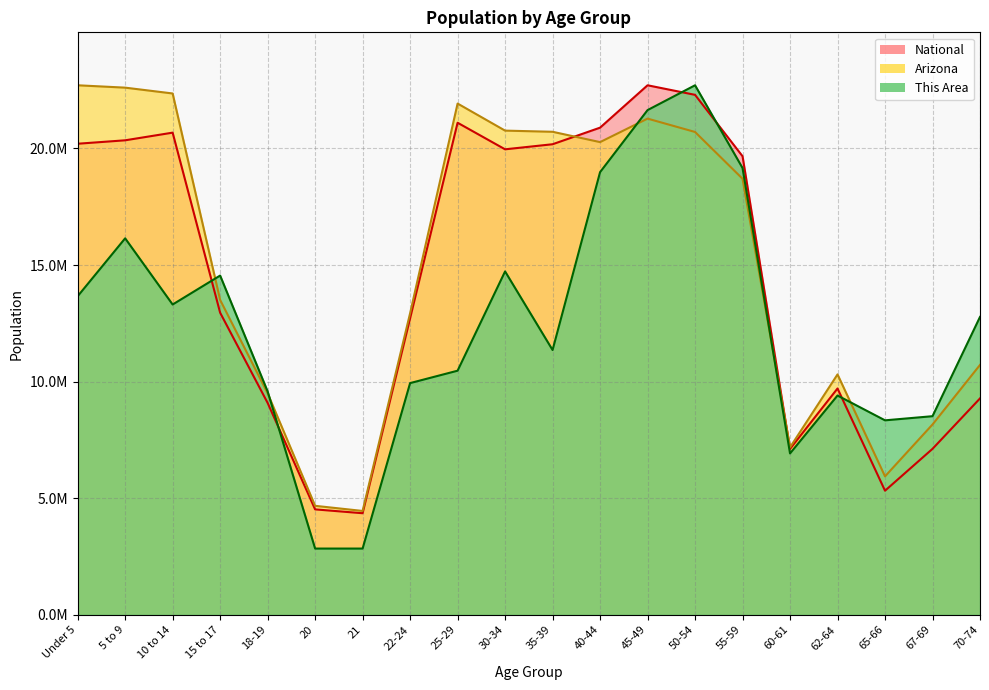

Rank the series by their average value, from highest to lowest.

Arizona, National, This Area